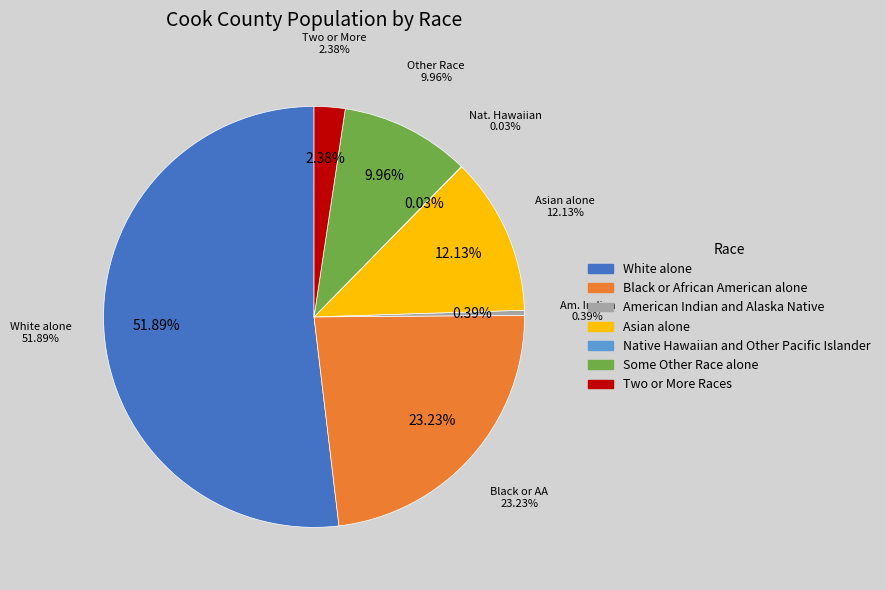

Which category has the biggest portion of the pie?

White alone